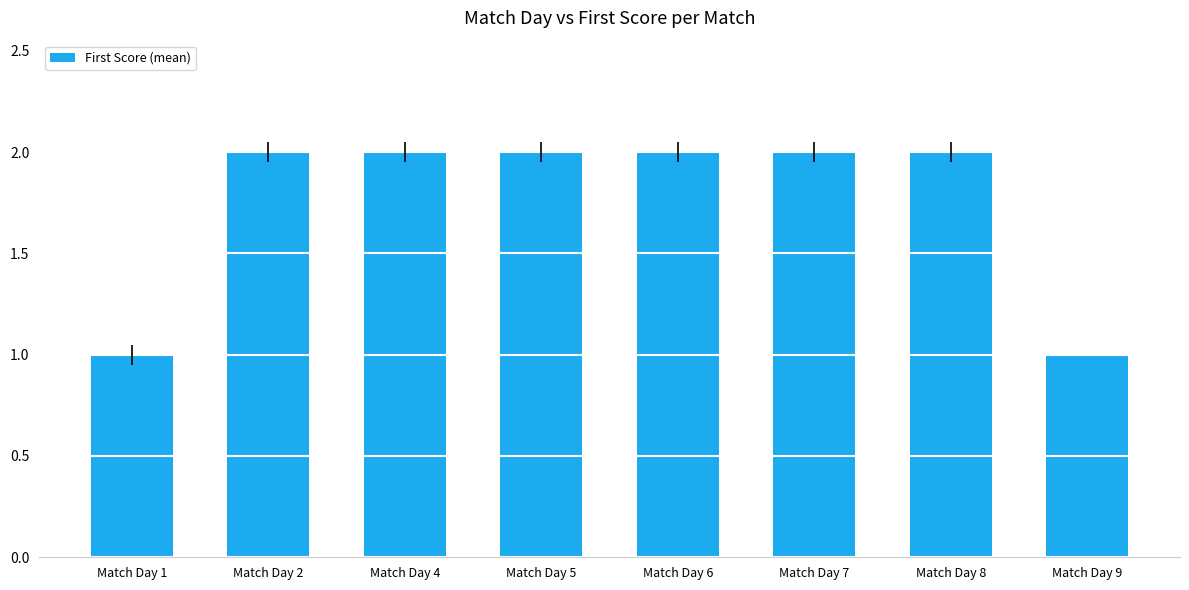

Is it true that the value at Match Day 2 is 2?

True